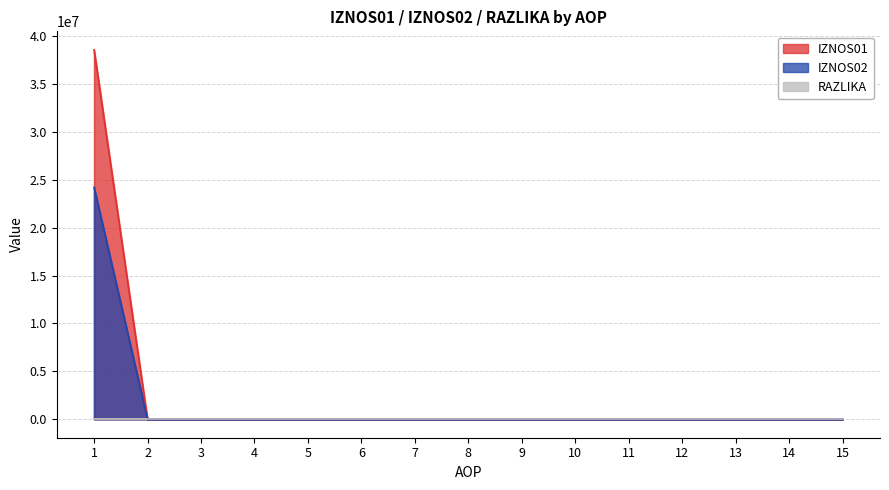

Reading left to right, what are all the values shown in this chart?

IZNOS01: 38555833.1	0.0	0.0	0.0	0.0	0.0	0.0	0.0	0.0	0.0	0.0	0.0	0.0	0.0	0.0
IZNOS02: 24202651.4	0.0	0.0	0.0	0.0	0.0	0.0	0.0	0.0	0.0	0.0	0.0	0.0	0.0	0.0
RAZLIKA: 0.4	0.0	0.0	0.0	0.0	0.0	0.0	0.0	0.0	0.0	0.0	0.0	0.0	0.0	0.0